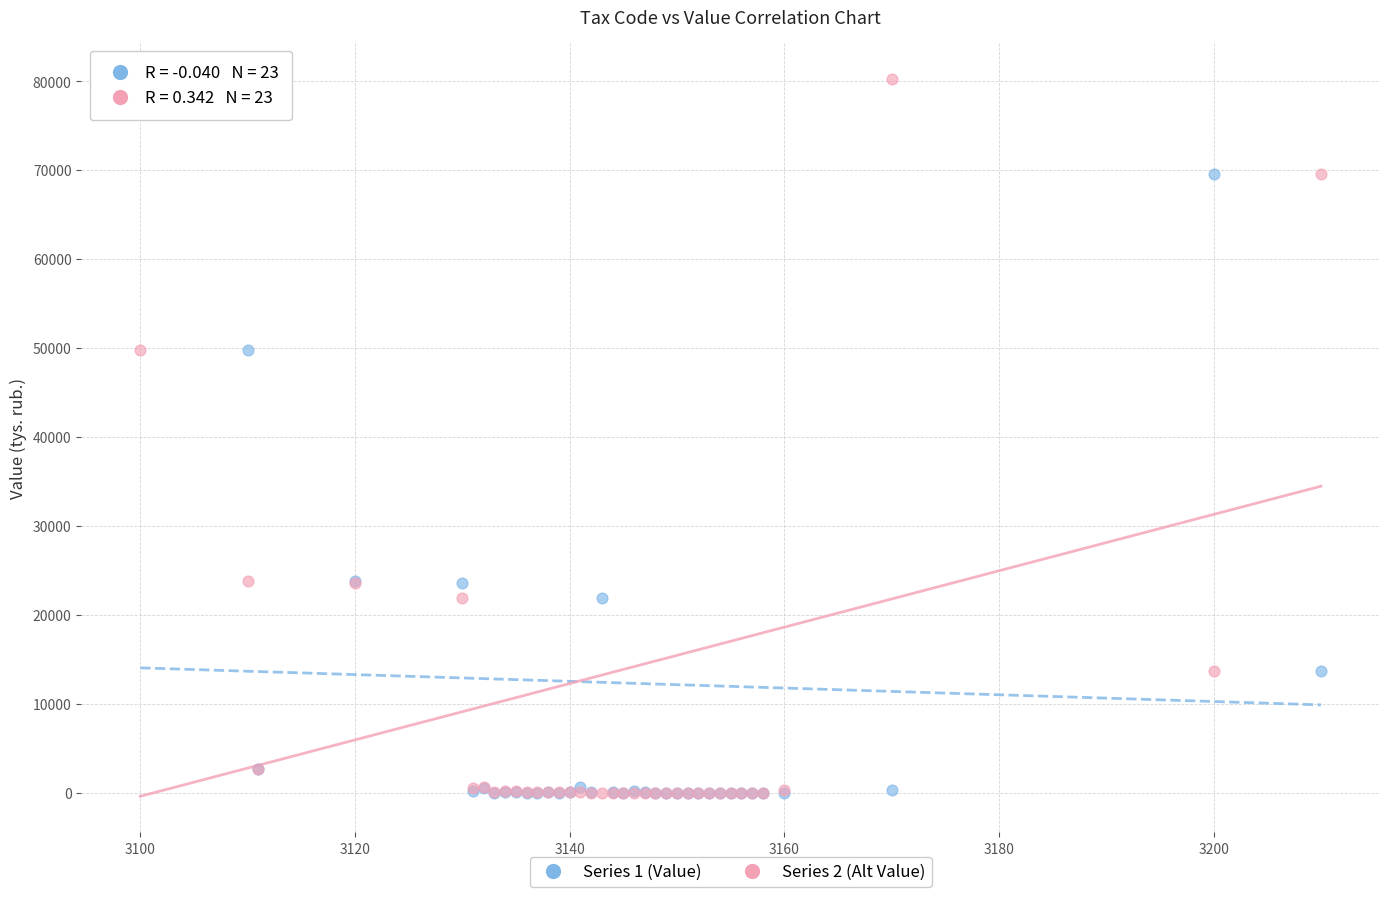

What are all the series names shown in the legend?

Series 1 (Value), Series 2 (Alt Value)